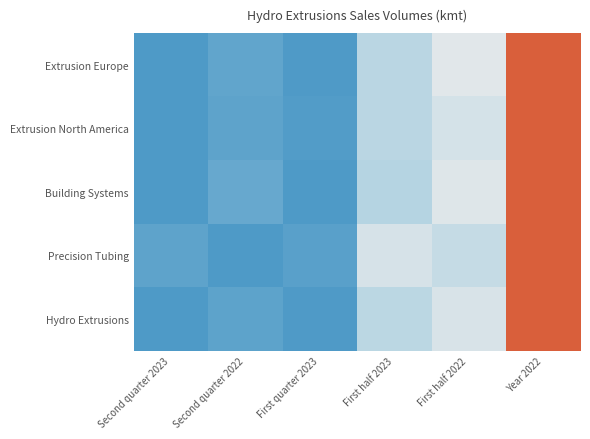

Reading right to left, extract all data points from this chart.

Extrusion Europe: Year 2022=1.0	First half 2022=0.4	First half 2023=0.3	First quarter 2023=0.0	Second quarter 2022=0.1	Second quarter 2023=0.0
Extrusion North America: Year 2022=1.0	First half 2022=0.4	First half 2023=0.3	First quarter 2023=0.0	Second quarter 2022=0.0	Second quarter 2023=0.0
Building Systems: Year 2022=1.0	First half 2022=0.4	First half 2023=0.3	First quarter 2023=0.0	Second quarter 2022=0.1	Second quarter 2023=0.0
Precision Tubing: Year 2022=1.0	First half 2022=0.3	First half 2023=0.4	First quarter 2023=0.0	Second quarter 2022=0.0	Second quarter 2023=0.0
Hydro Extrusions: Year 2022=1.0	First half 2022=0.4	First half 2023=0.3	First quarter 2023=0.0	Second quarter 2022=0.0	Second quarter 2023=0.0